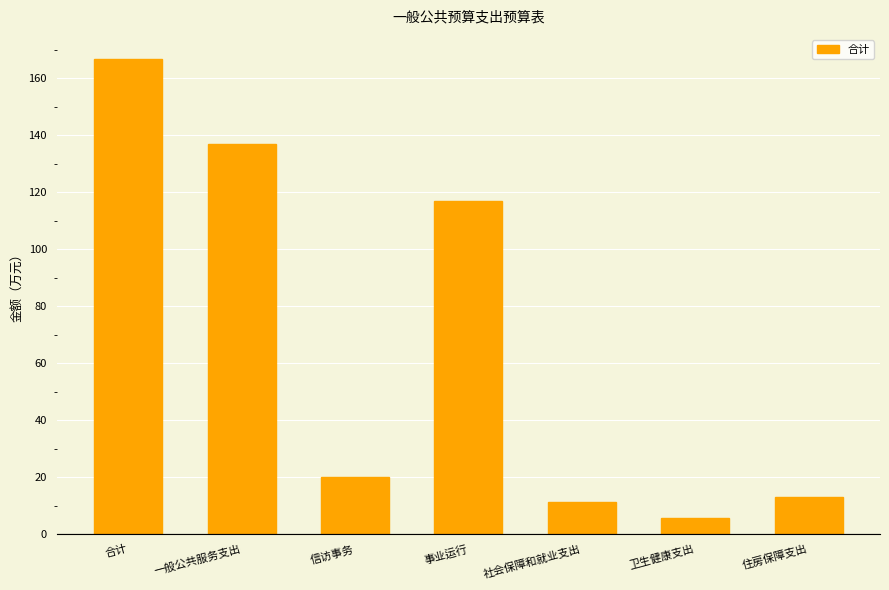

The chart shows a value of 220.4 at 一般公共服务支出. True or false?

False